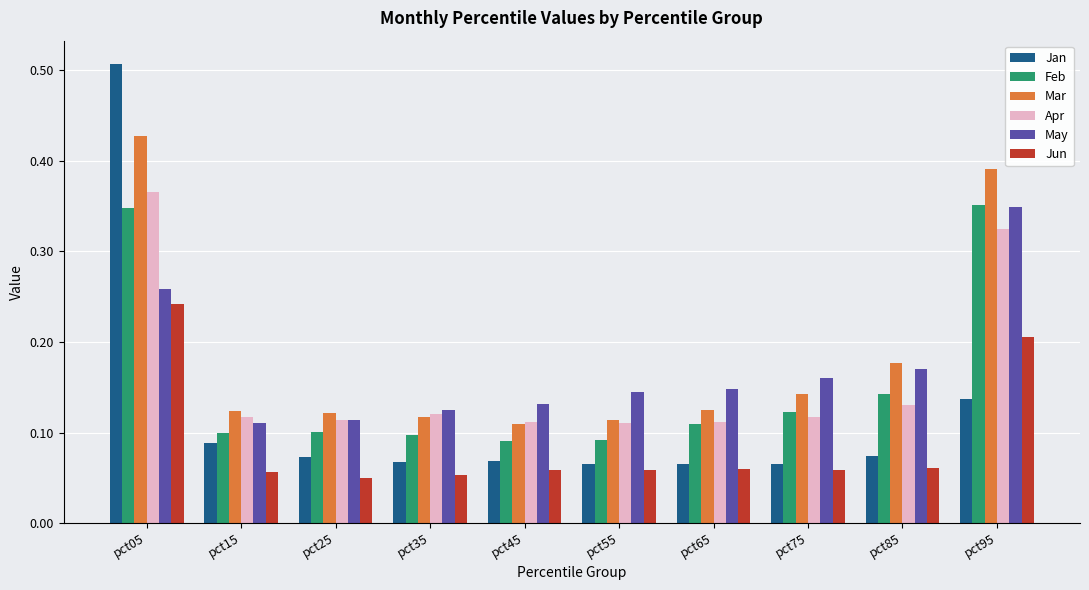

At pct85, list the series in order from smallest to largest.

Jun, Jan, Apr, Feb, May, Mar